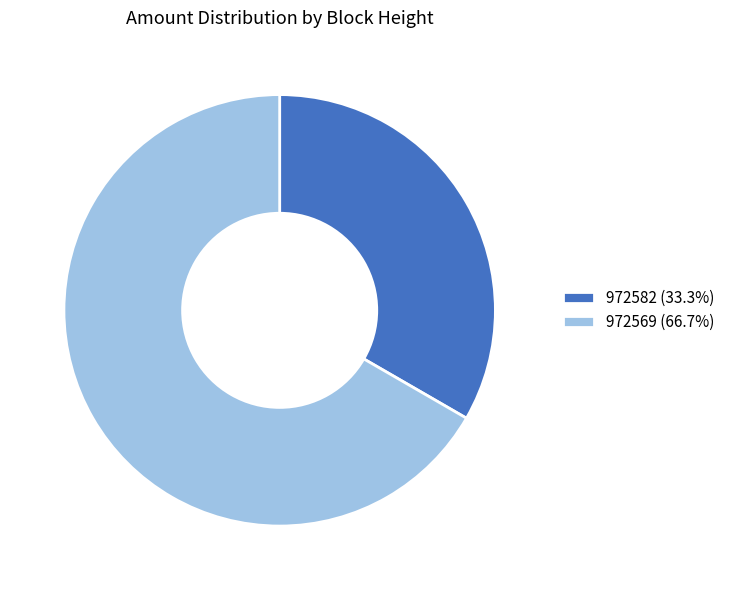

What is the majority slice?

972569